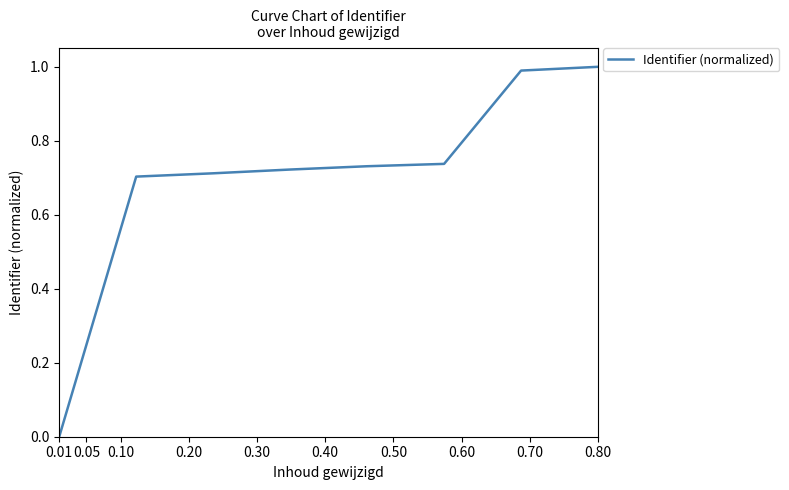

What is the difference between the maximum and second lowest values?

0.3